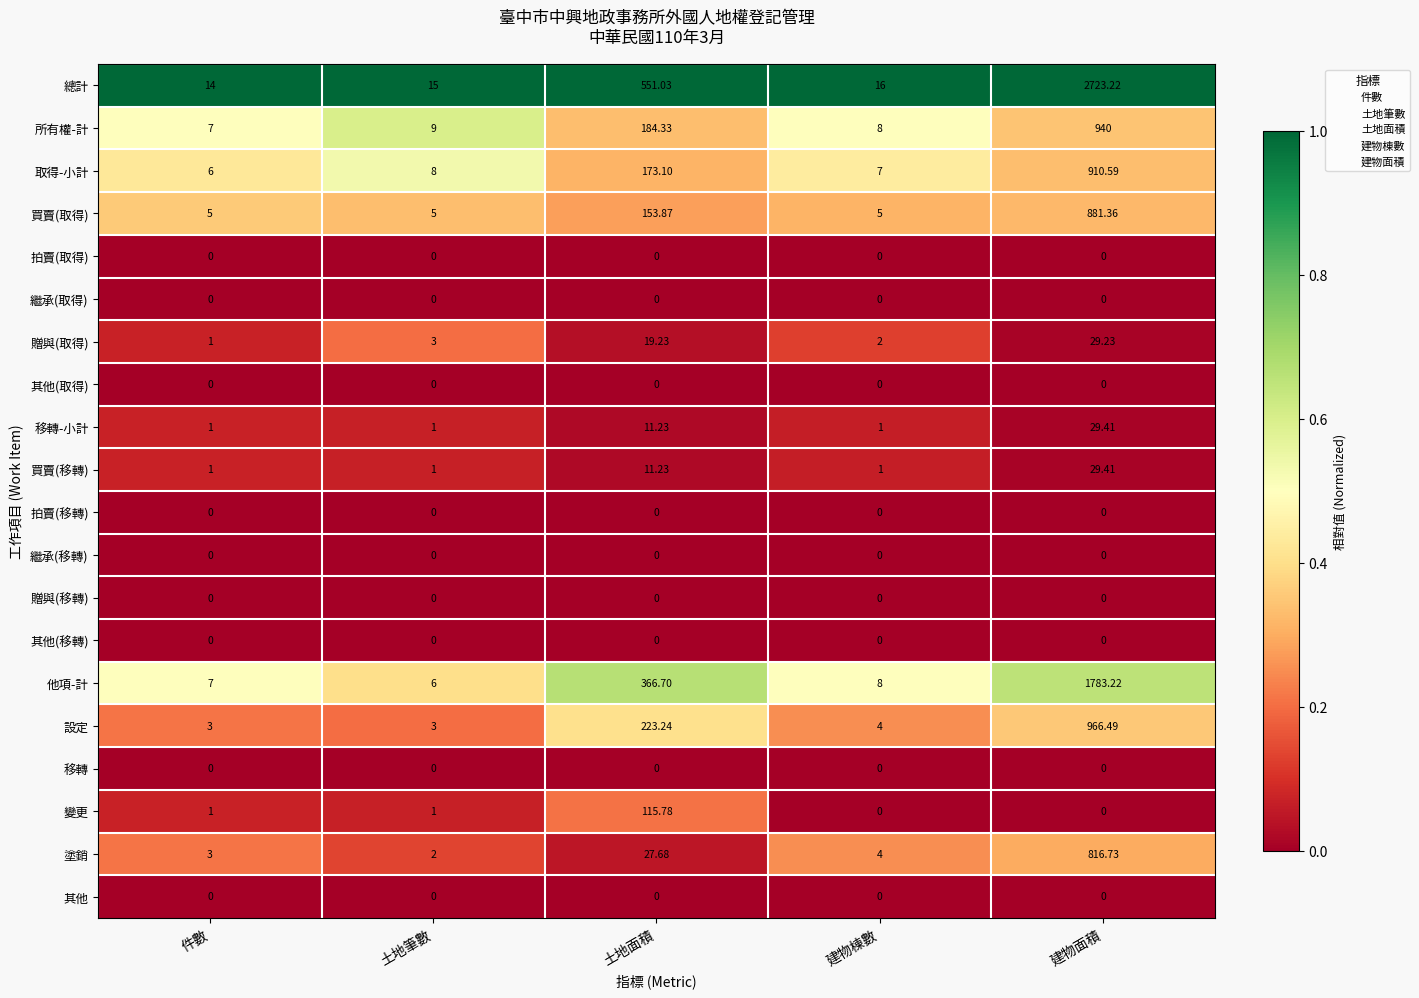

Which series changed the most between 件數 and 土地面積?

總計